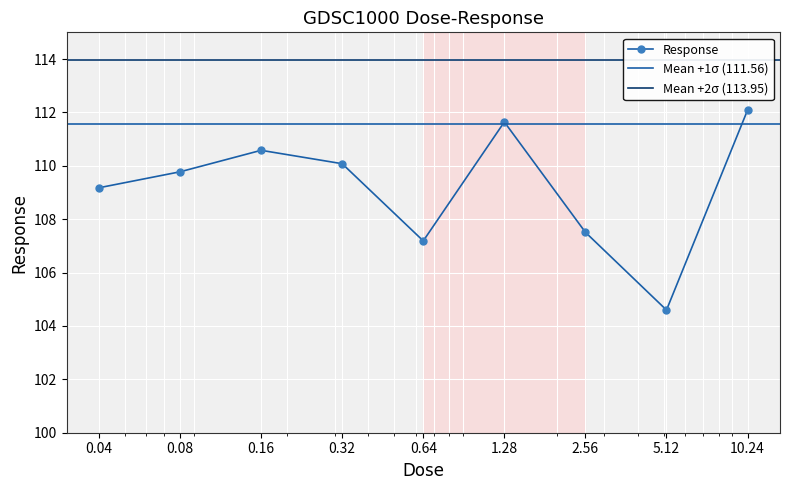

Approximately how many times larger is the value at 0.08 compared to 0.04?

1.0